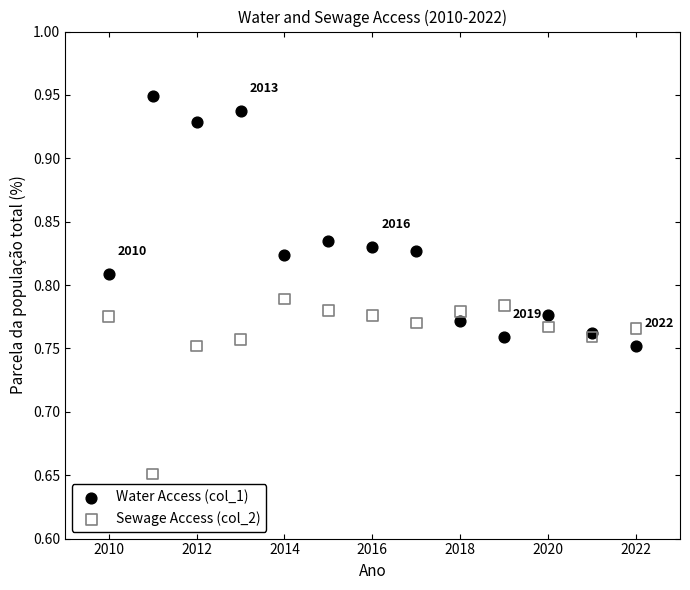

Which series reaches the maximum Y coordinate?

Water Access (col_1)